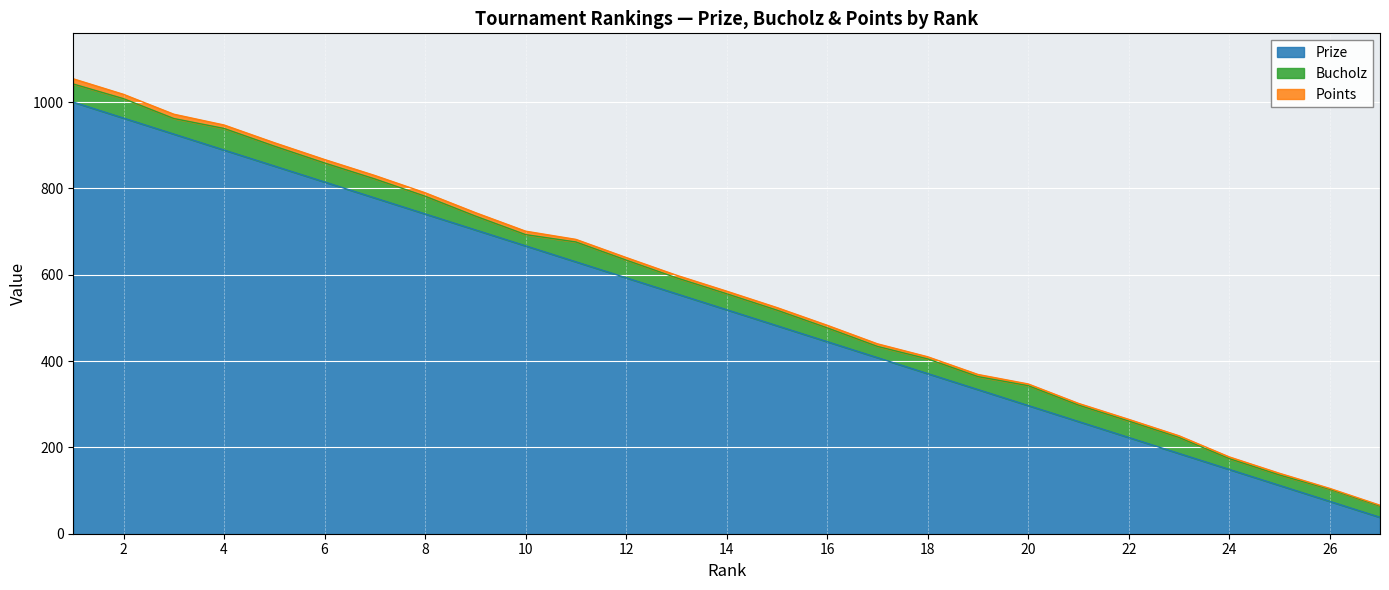

At which category is the sum across all series the highest?

1